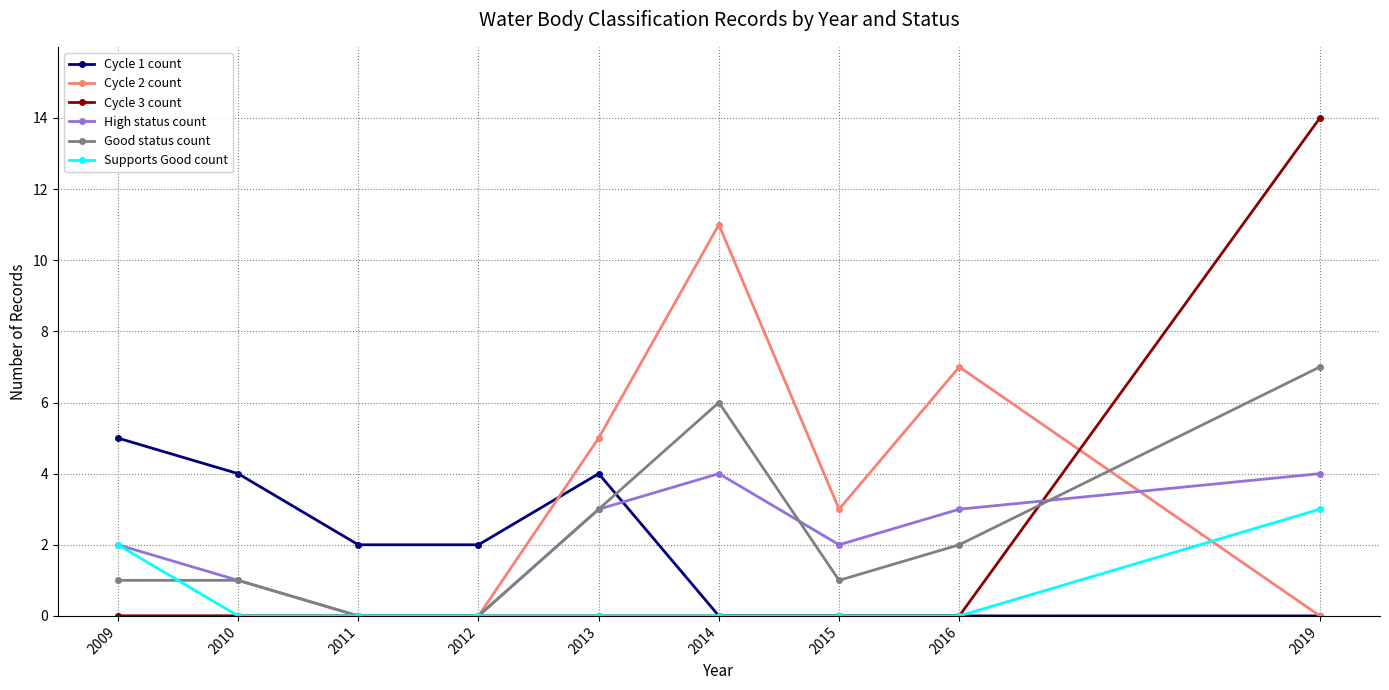

Reading left to right, transcribe all the data shown in this chart.

Cycle 1 count: 5	4	2	2	4	0	0	0	0
Cycle 2 count: 0	0	0	0	5	11	3	7	0
Cycle 3 count: 0	0	0	0	0	0	0	0	14
High status count: 2	1	0	0	3	4	2	3	4
Good status count: 1	1	0	0	3	6	1	2	7
Supports Good count: 2	0	0	0	0	0	0	0	3